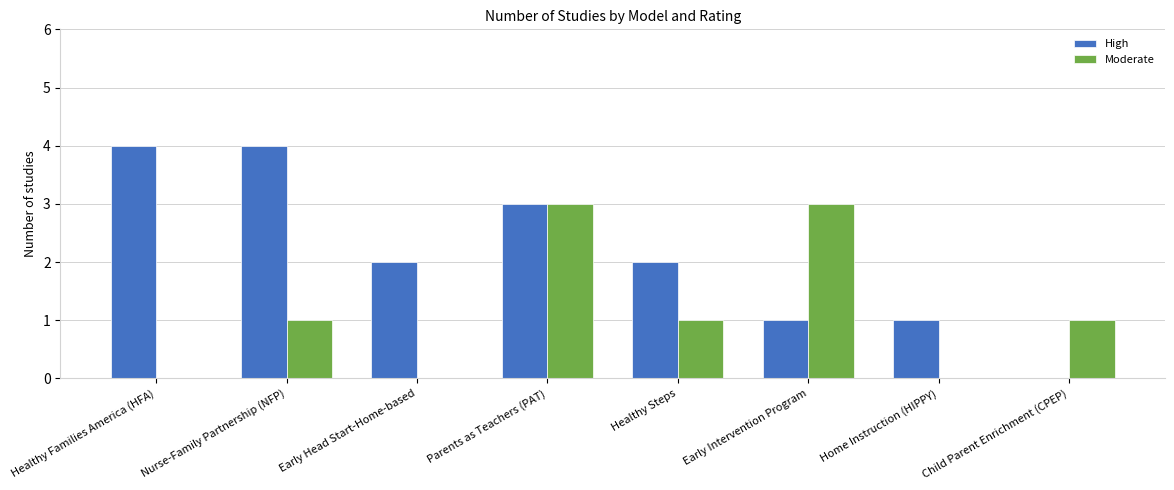

At which category is the sum across all series the highest?

Parents as Teachers (PAT)